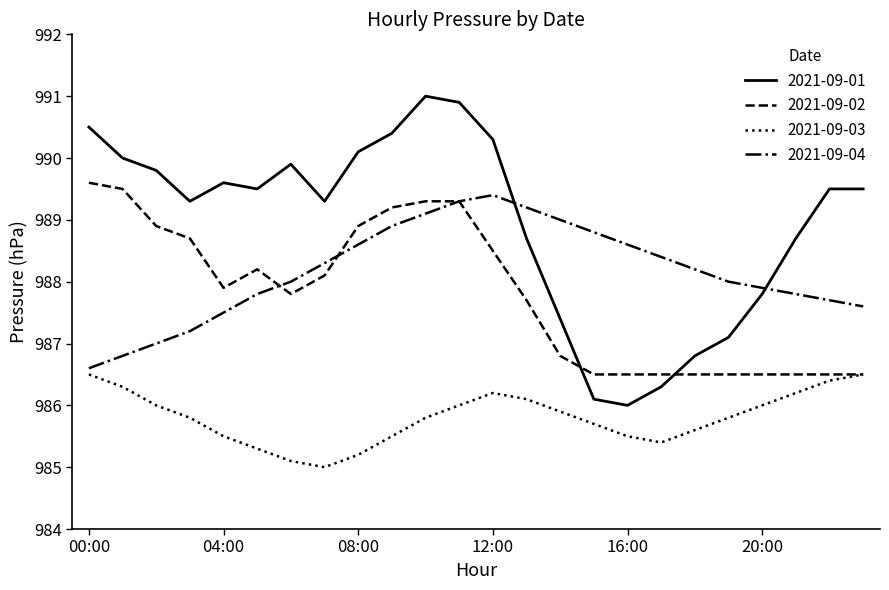

Which series has the largest total across all categories?

2021-09-01